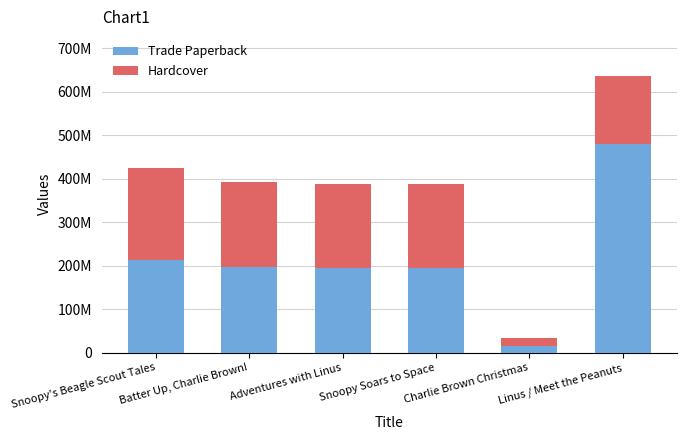

What is the label of the 6th bar from the left?

Linus / Meet the Peanuts